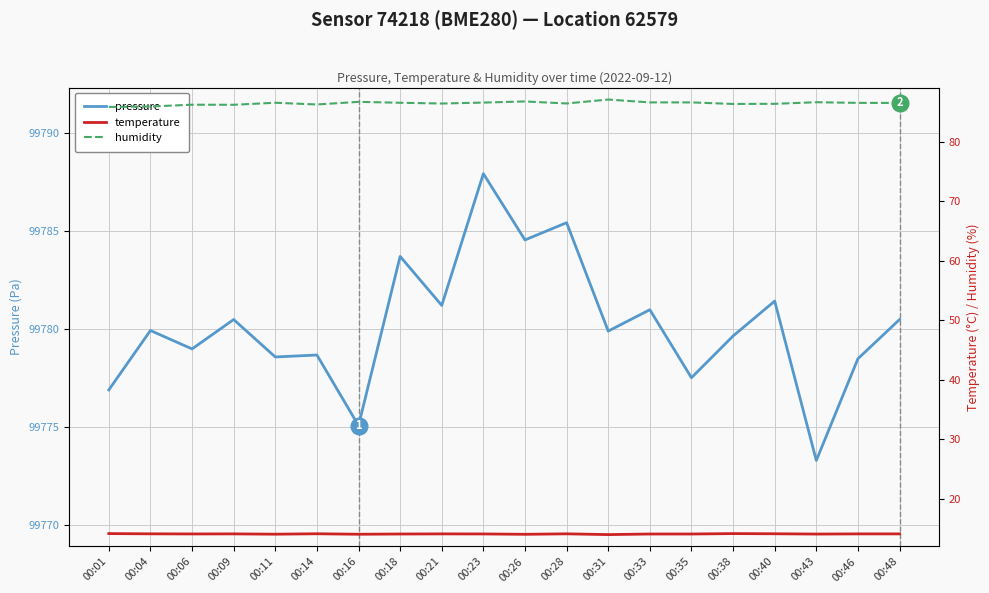

What is the maximum value for pressure?

99787.9